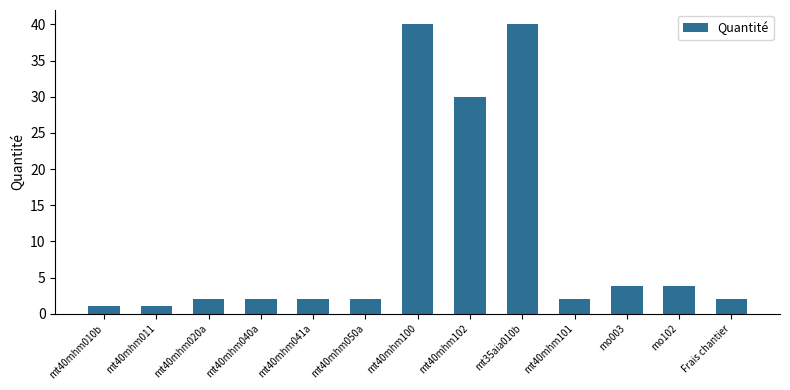

What is the ratio of the value at mt40mhm050a to the value at mt40mhm040a?

1.0